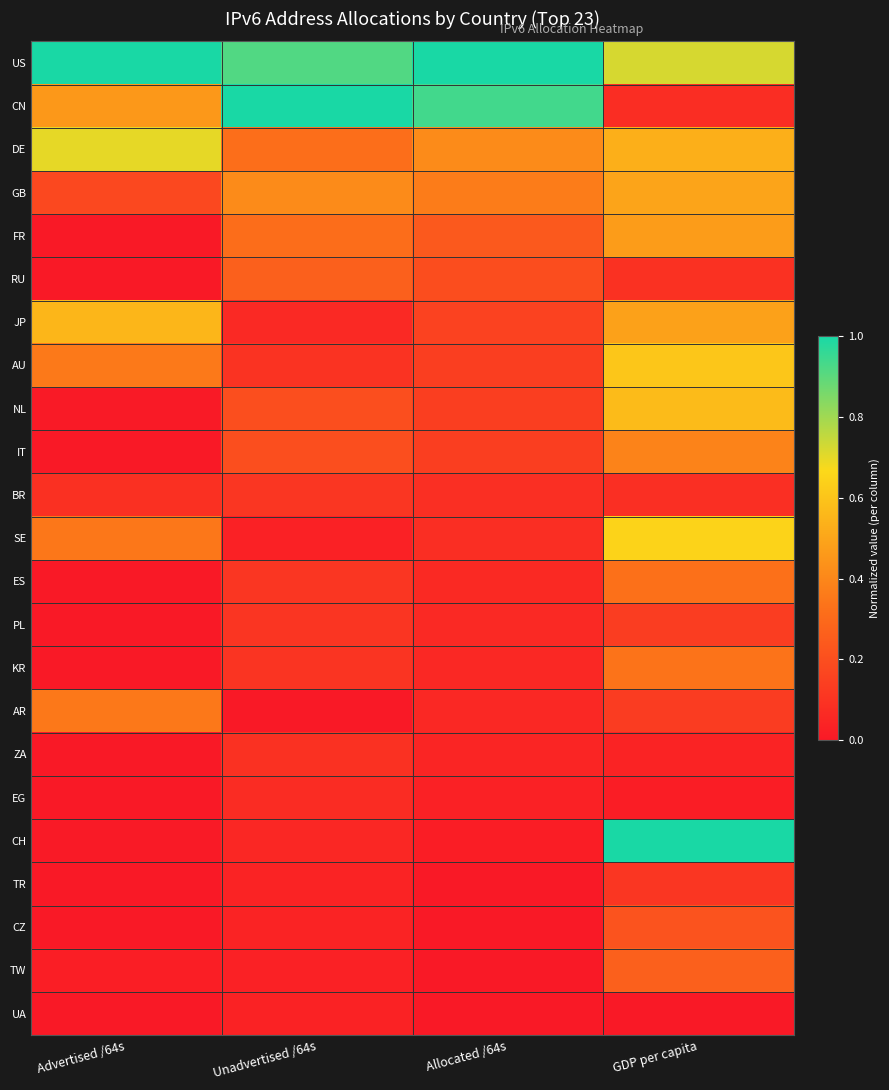

Count the number of data series in this chart.

23